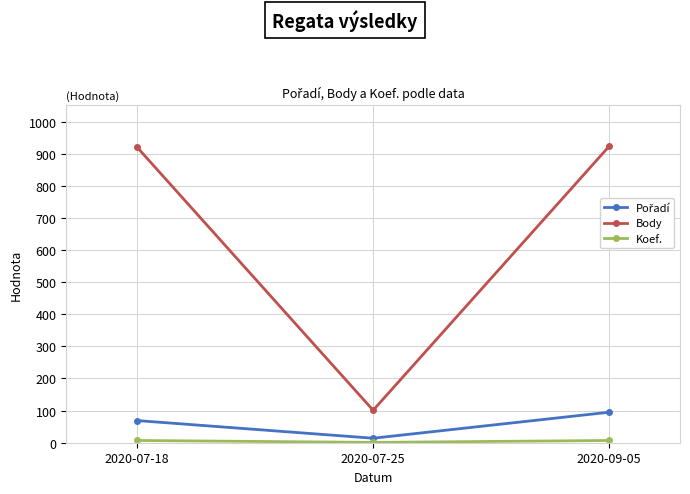

Is this an area chart (filled region under the line)?

No